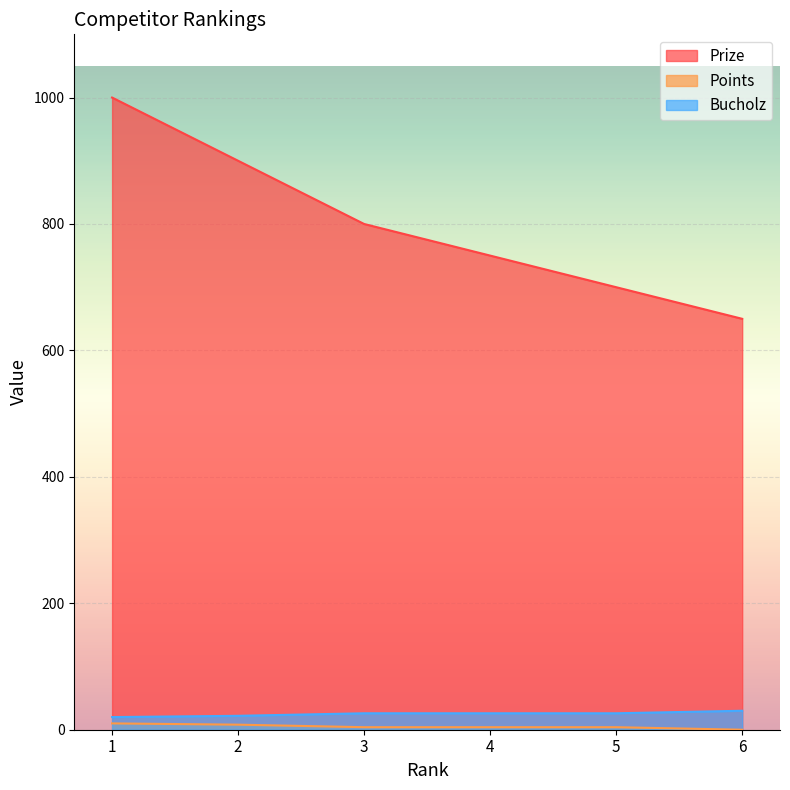

True or false: Points and Prize intersect in this chart.

False